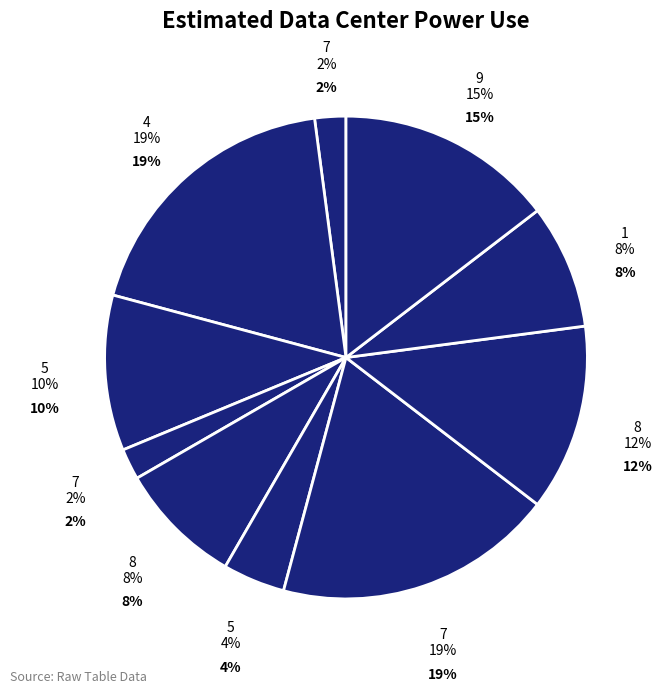

Which slice is the smallest?

7